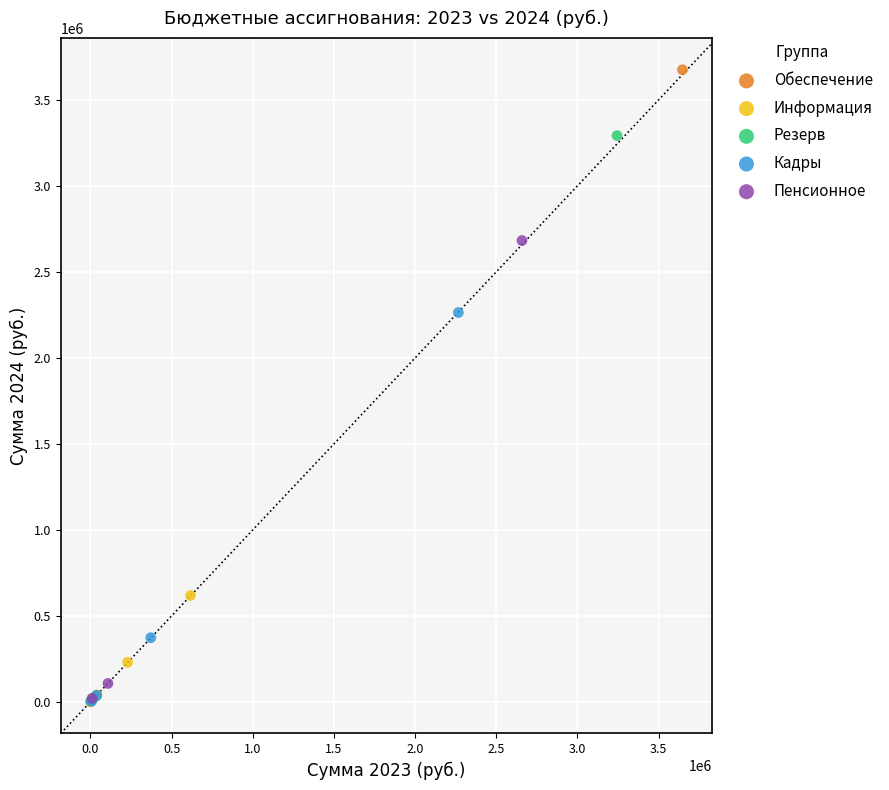

Which series reaches the maximum Y coordinate?

Обеспечение